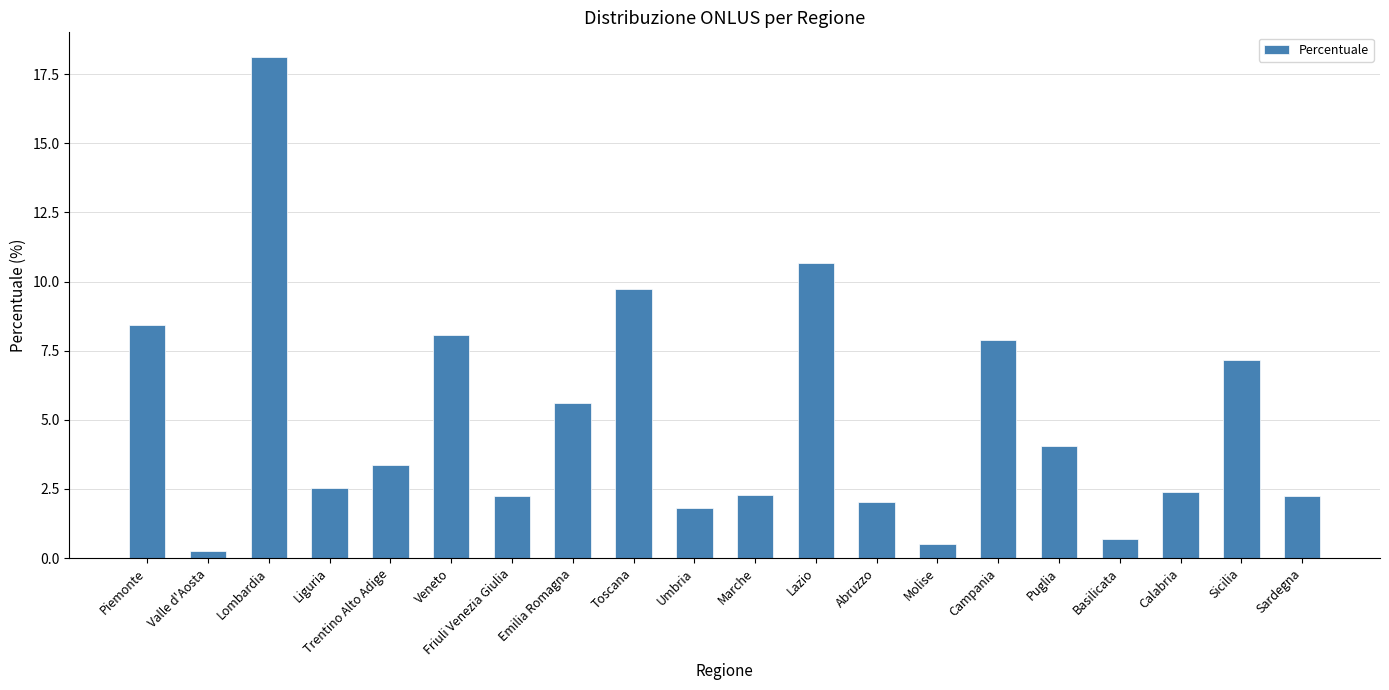

What is the change in value from Liguria to Sicilia?

+4.7